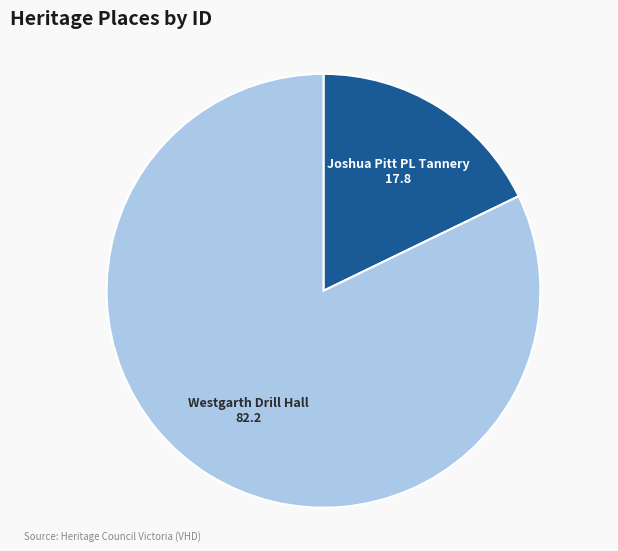

Count the number of slices in the pie.

2